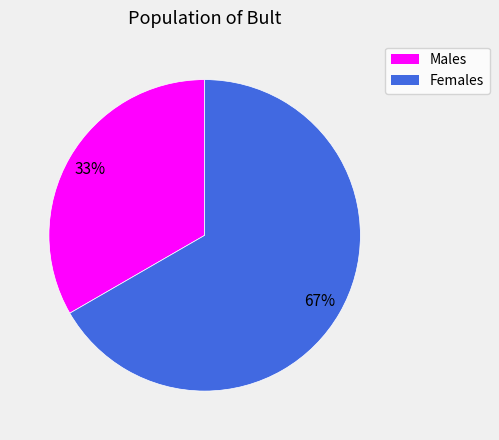

Is there any slice that represents more than half of the pie?

Yes